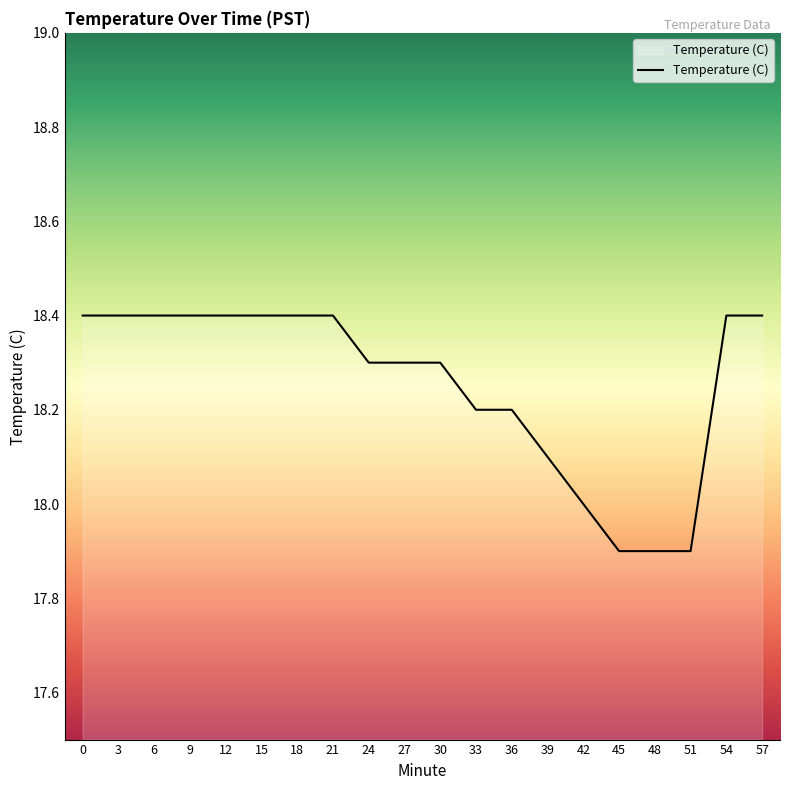

Count the values in the range 18 to 19.

17